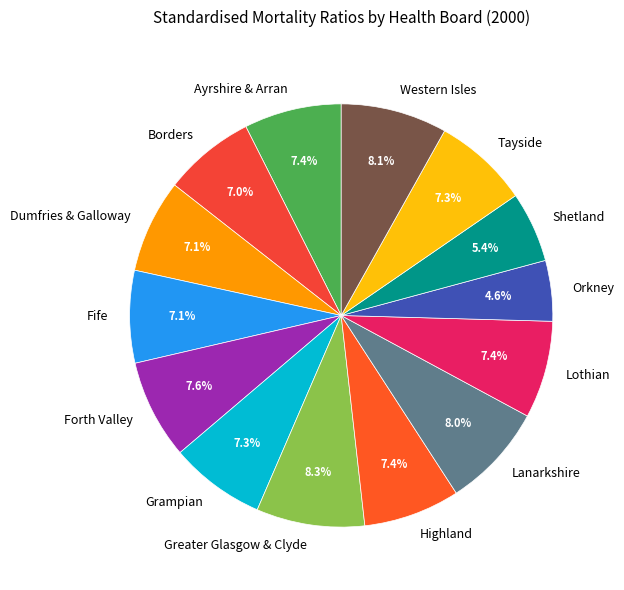

Approximately how many times larger is the value at Ayrshire & Arran compared to Grampian?

1.0